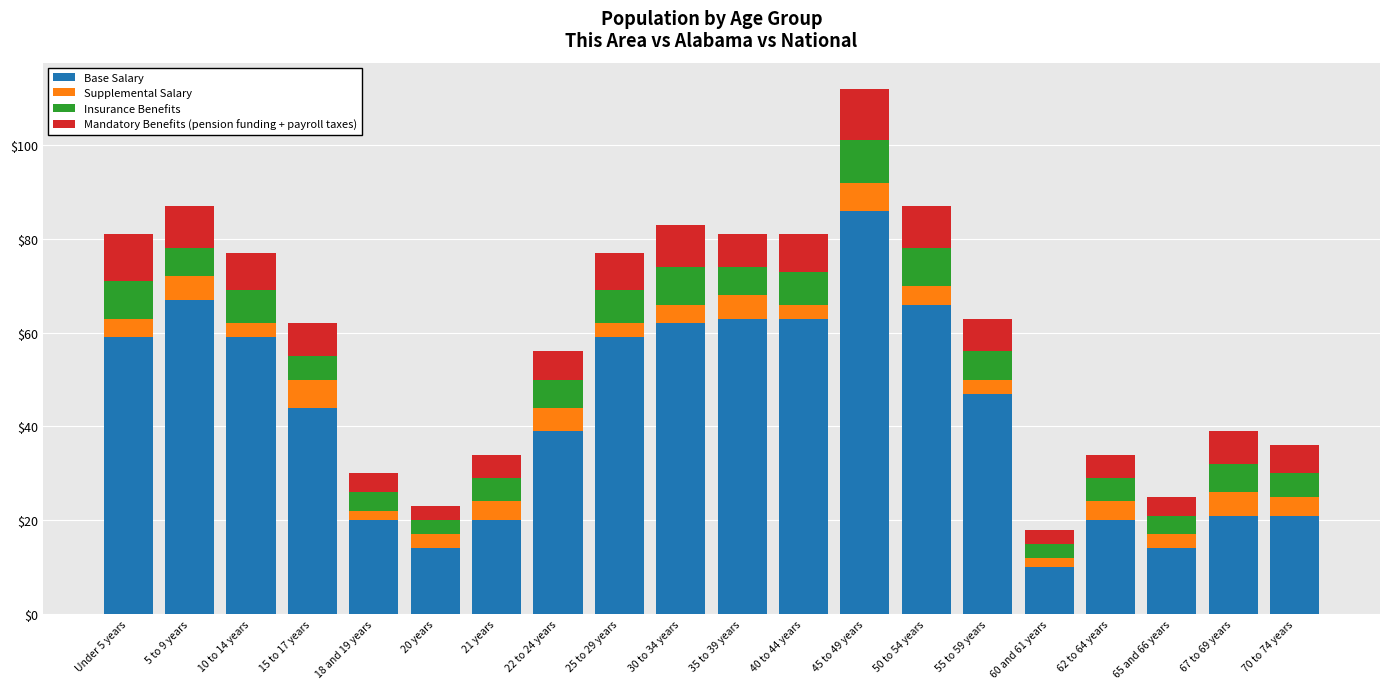

How many bars are there in total?

20